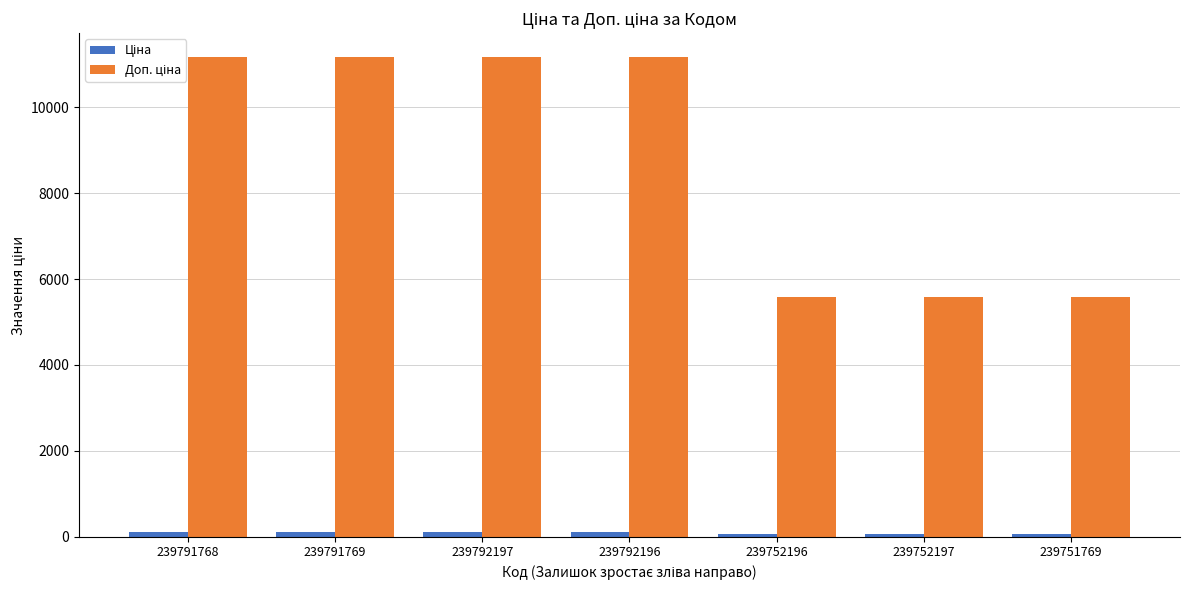

At how many categories does at least one series exceed 1350?

7